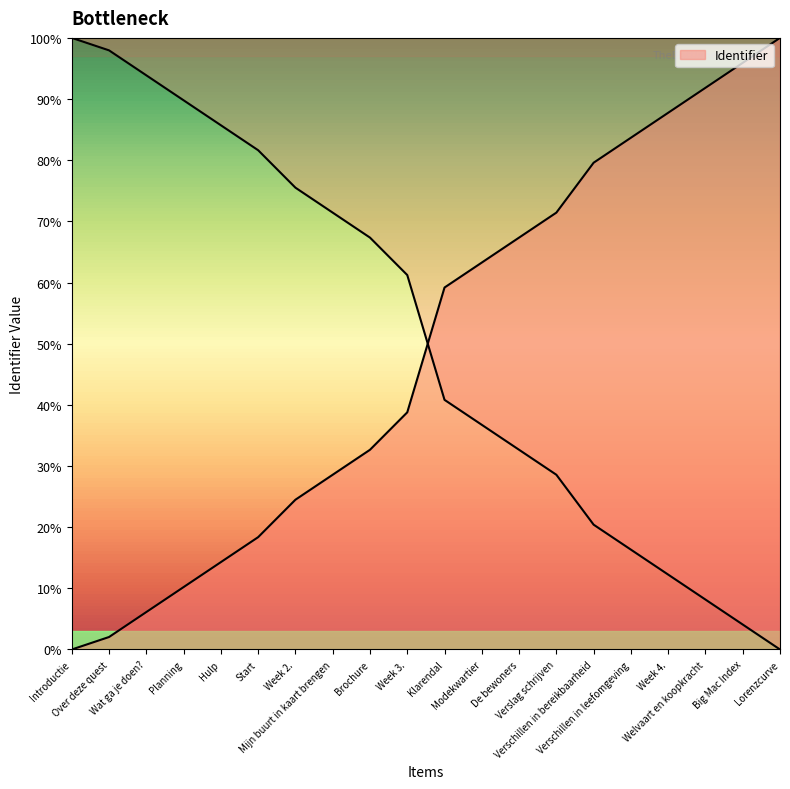

What is the maximum value shown in the chart?

100.0